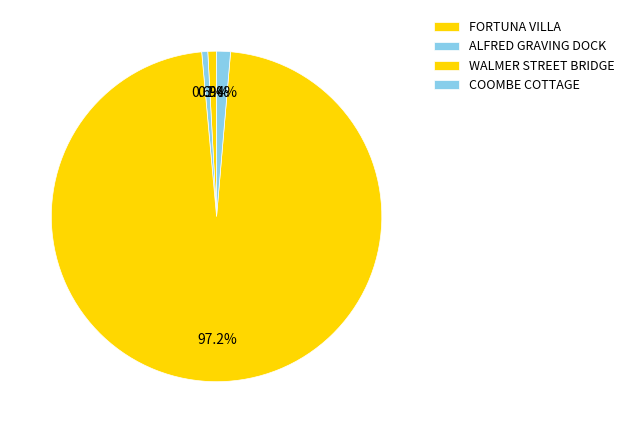

To the nearest percent, what is the difference between the largest and smallest slice percentages?

97%